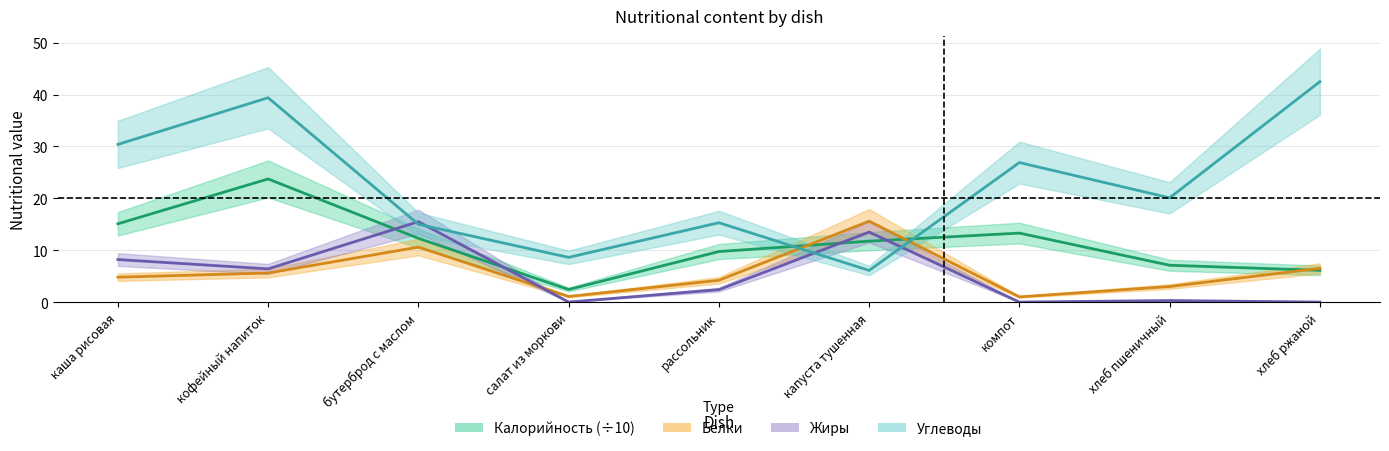

At хлеб ржаной, list the series in order from largest to smallest.

Углеводы, Белки, Калорийность, Жиры